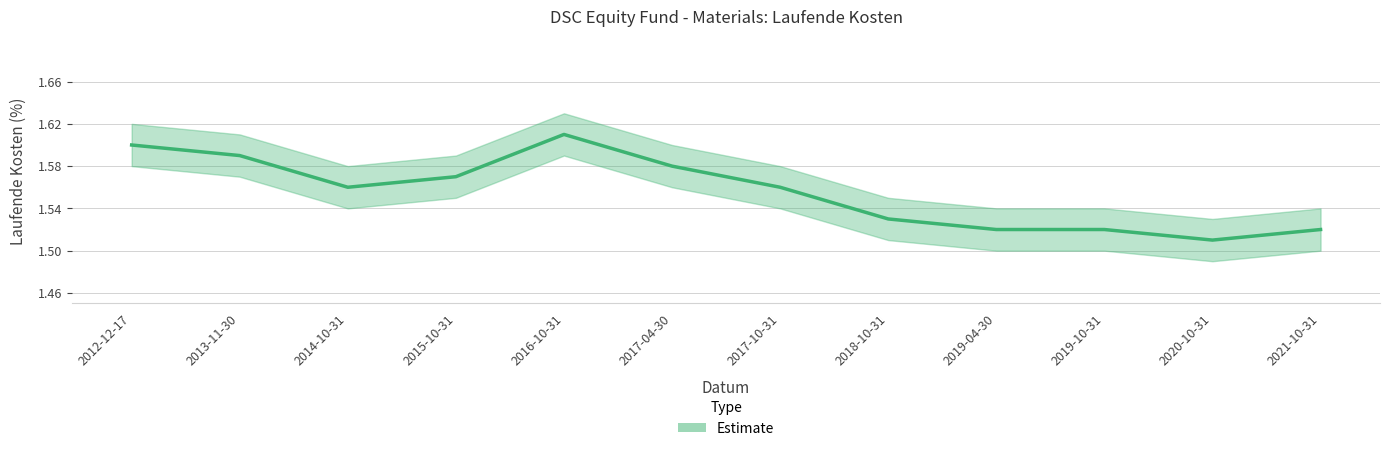

What is the difference between the values at 2017-04-30 and 2020-10-31?

0.1